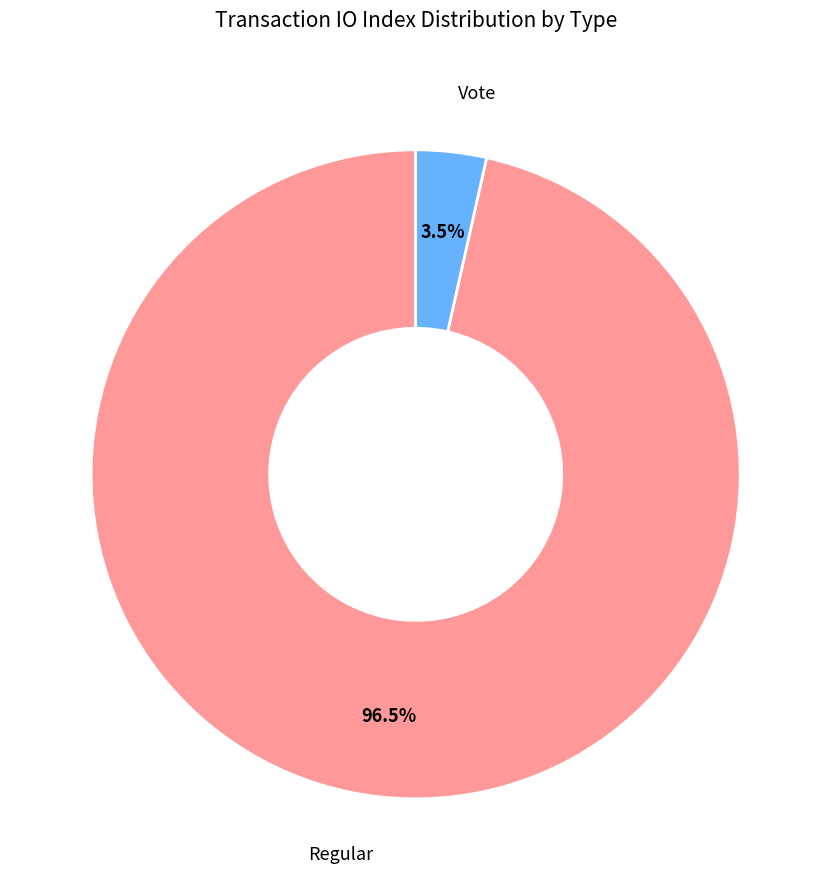

To the nearest percent, what is the difference between the largest and smallest slice percentages?

93%